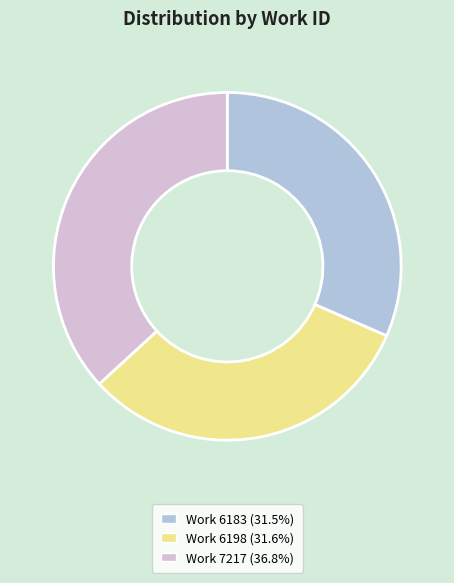

What is the ratio of the value at Work 6198 (31.6%) to the value at Work 6183 (31.5%)?

1.0